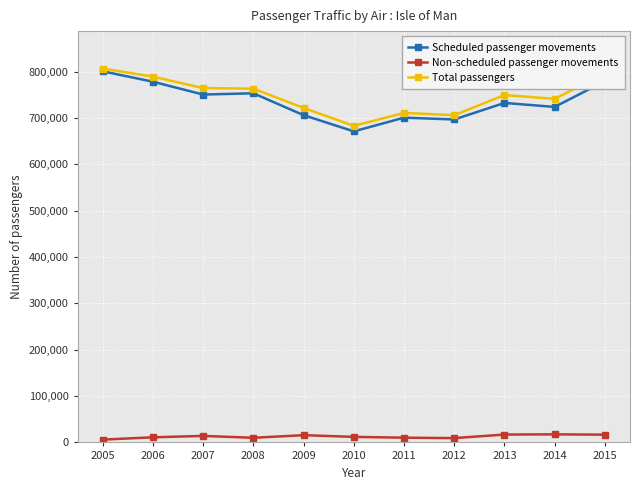

Is the value of Scheduled passenger movements at 2008 greater than the value of Total passengers at 2014?

Yes